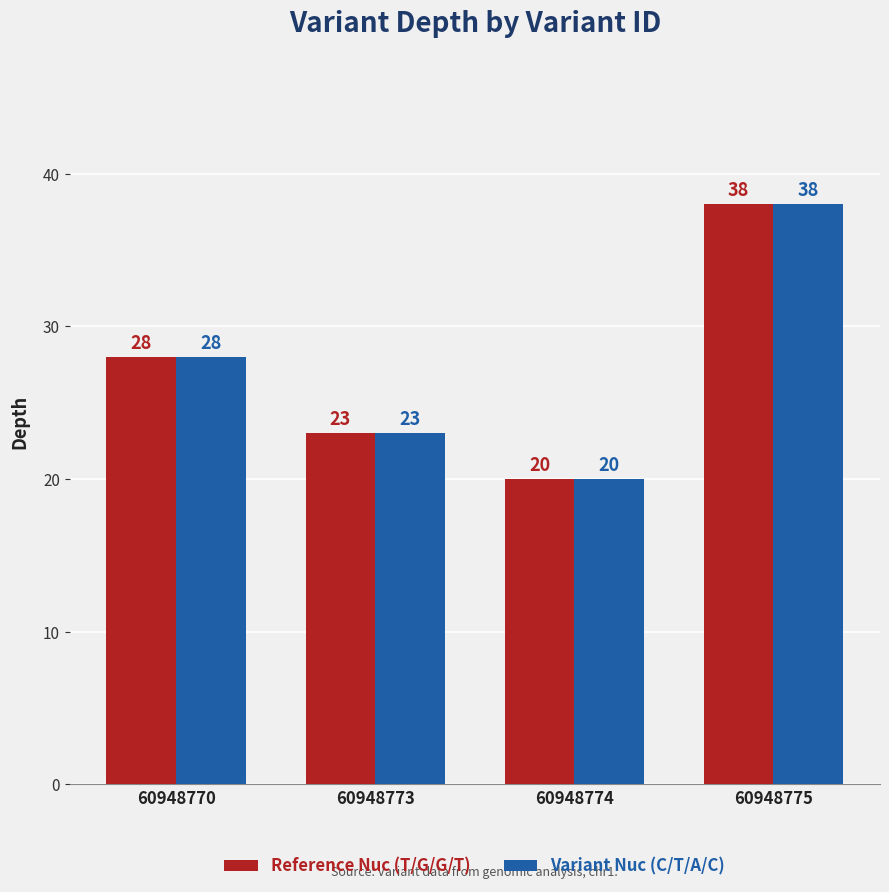

How many data points in Variant Nuc (C/T/A/C) are less than 28?

2